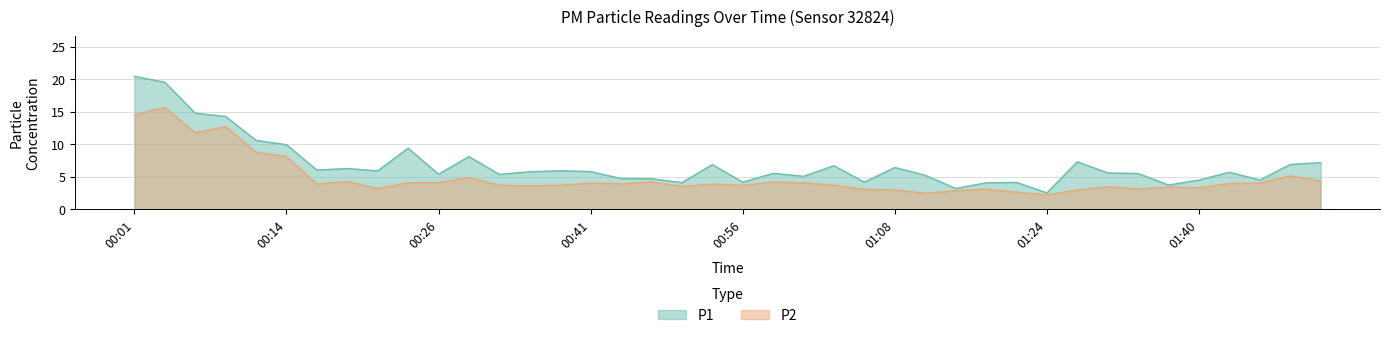

At which category does P1 reach its first local valley?

00:16